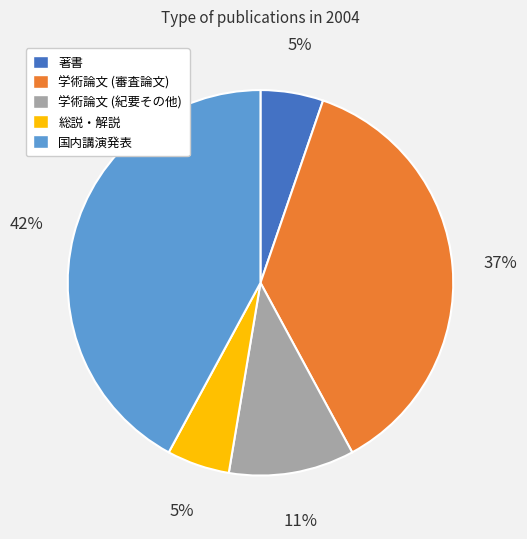

Combined, do 総説・解説 and 国内講演発表 account for over 50%?

No